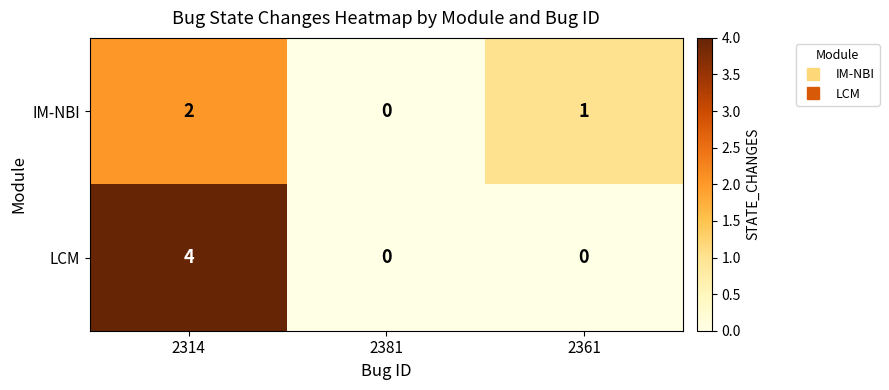

How many distinct data groups are displayed?

2